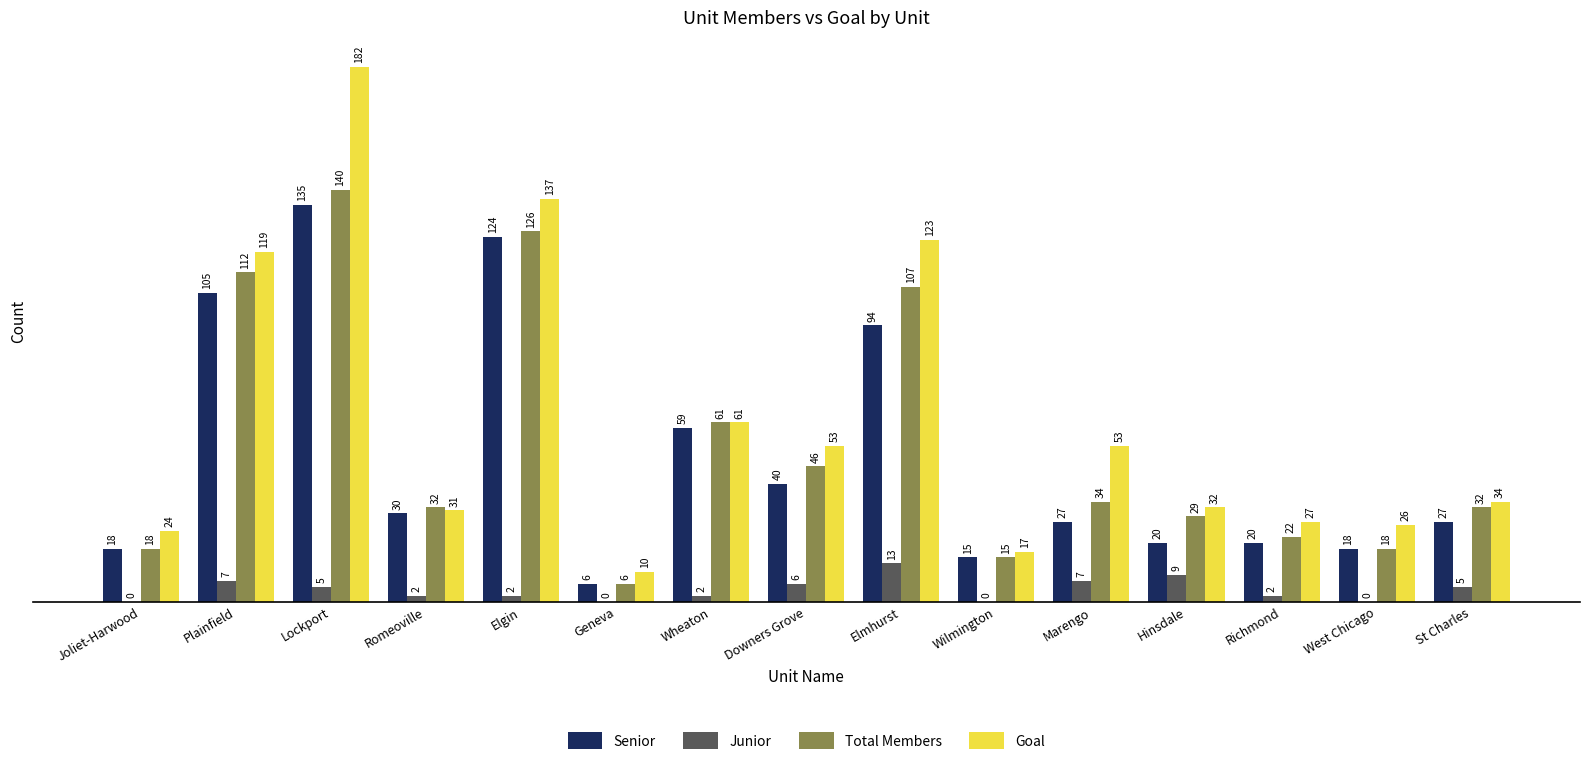

True or false: Senior has a value of 23 at Wilmington.

False